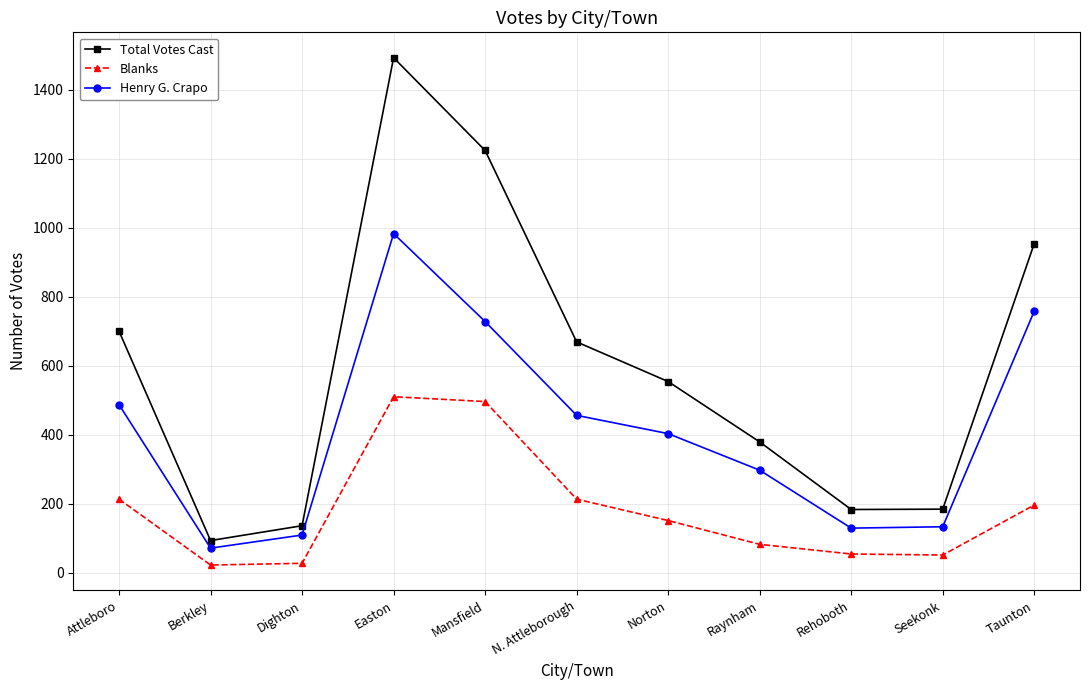

Rank the series by their average value, from highest to lowest.

Total Votes Cast, Henry G. Crapo, Blanks